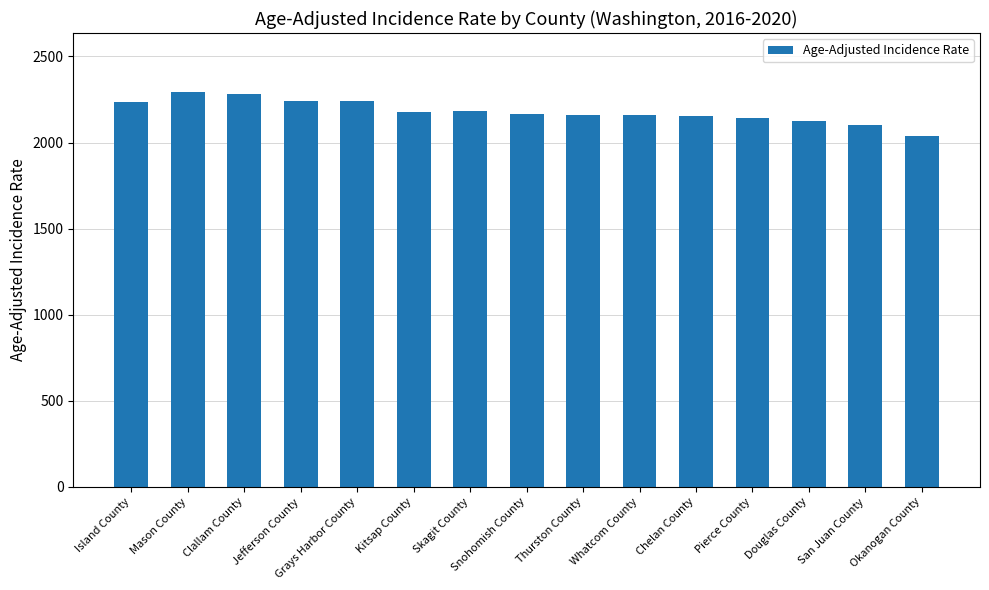

Approximately how many times larger is the value at Douglas County compared to Grays Harbor County?

0.9